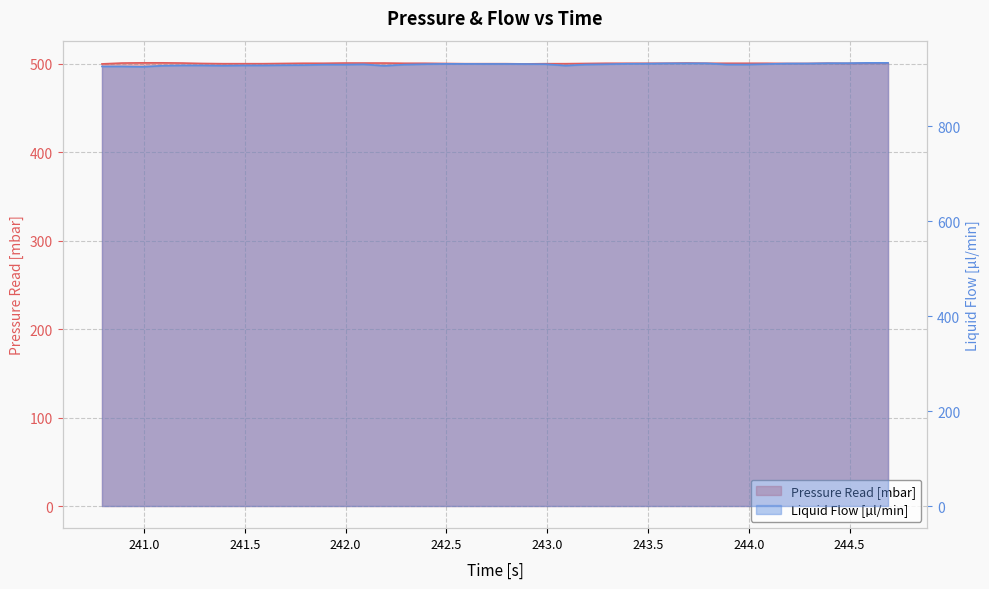

List the series in order of their overall mean, highest first.

Liquid Flow [µl/min], Pressure Read [mbar]